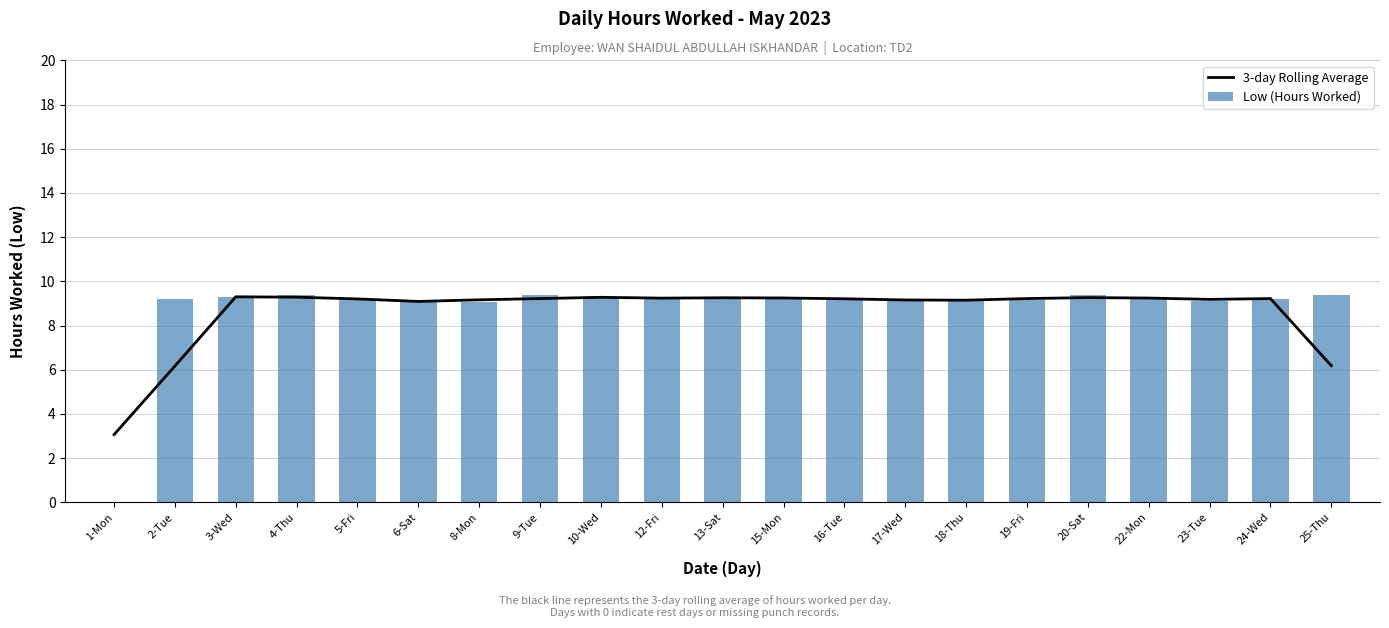

Between 2-Tue and 3-Wed, which series saw the biggest shift?

3-day Rolling Average